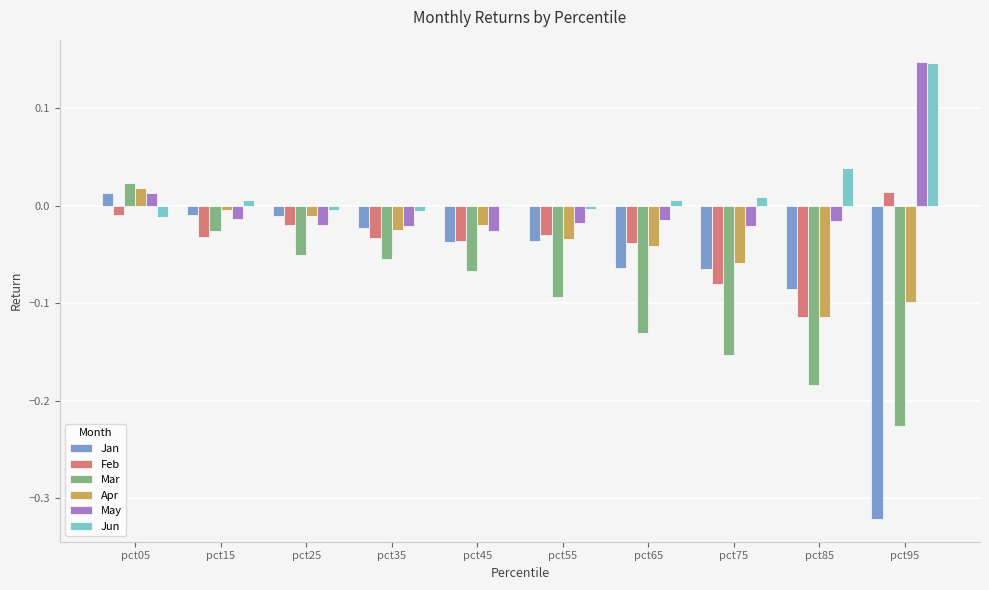

At which category is the sum across all series the highest?

pct05